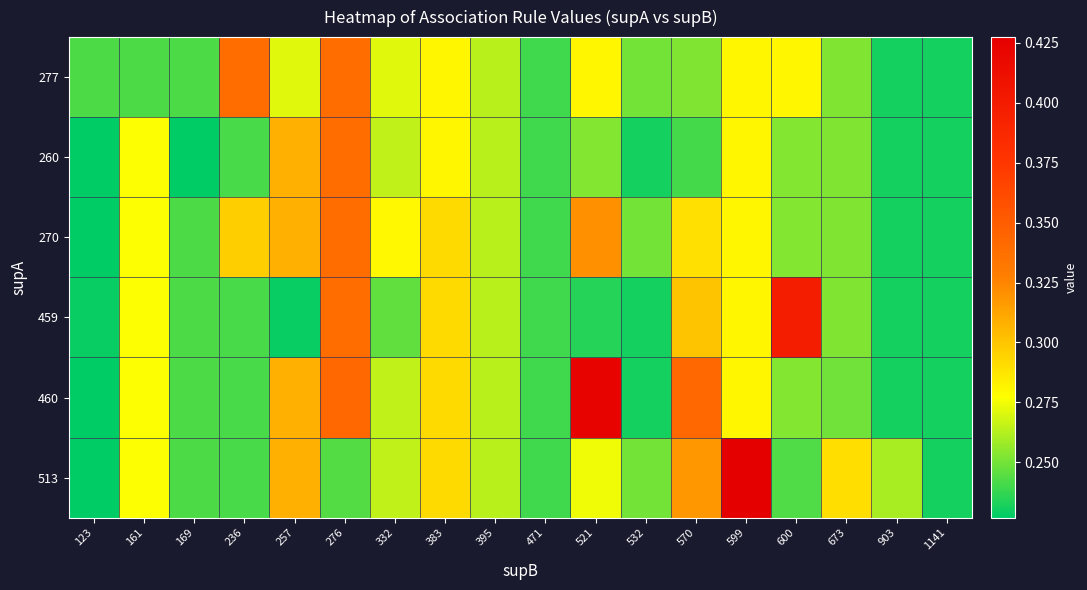

Which series has the widest spread of values?

513